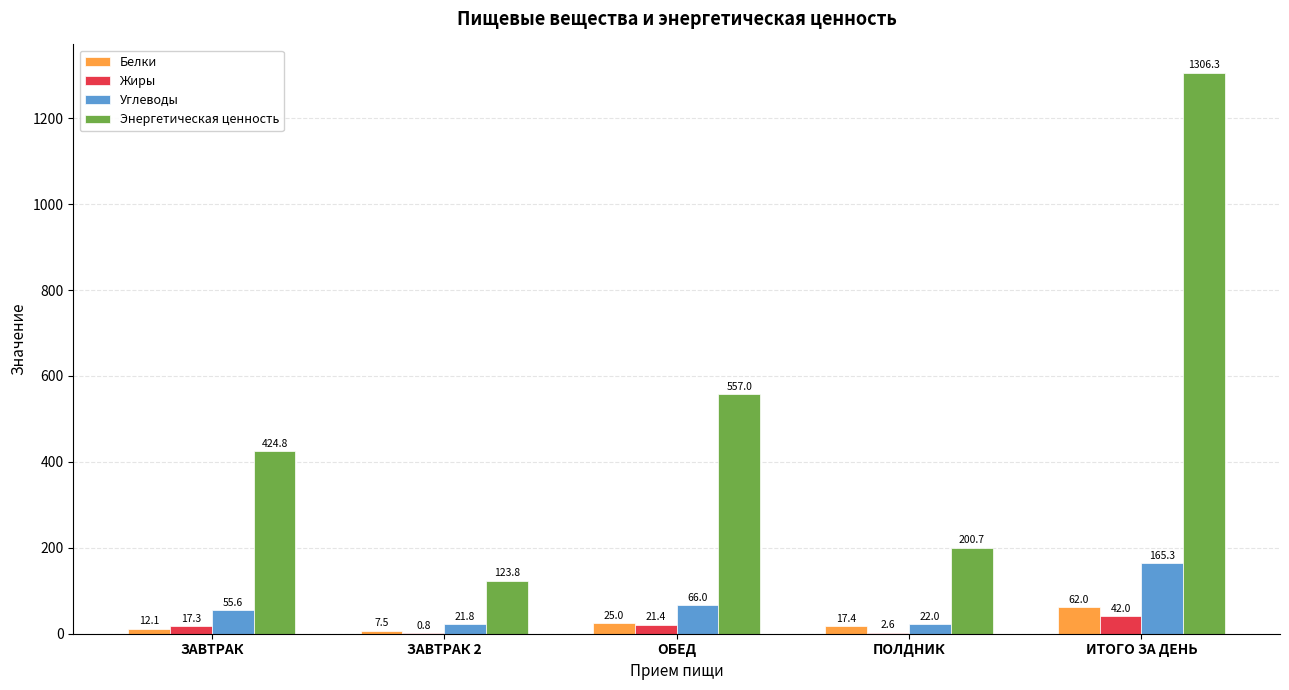

Which series changed the most between ЗАВТРАК and ИТОГО ЗА ДЕНЬ?

Энергетическая ценность